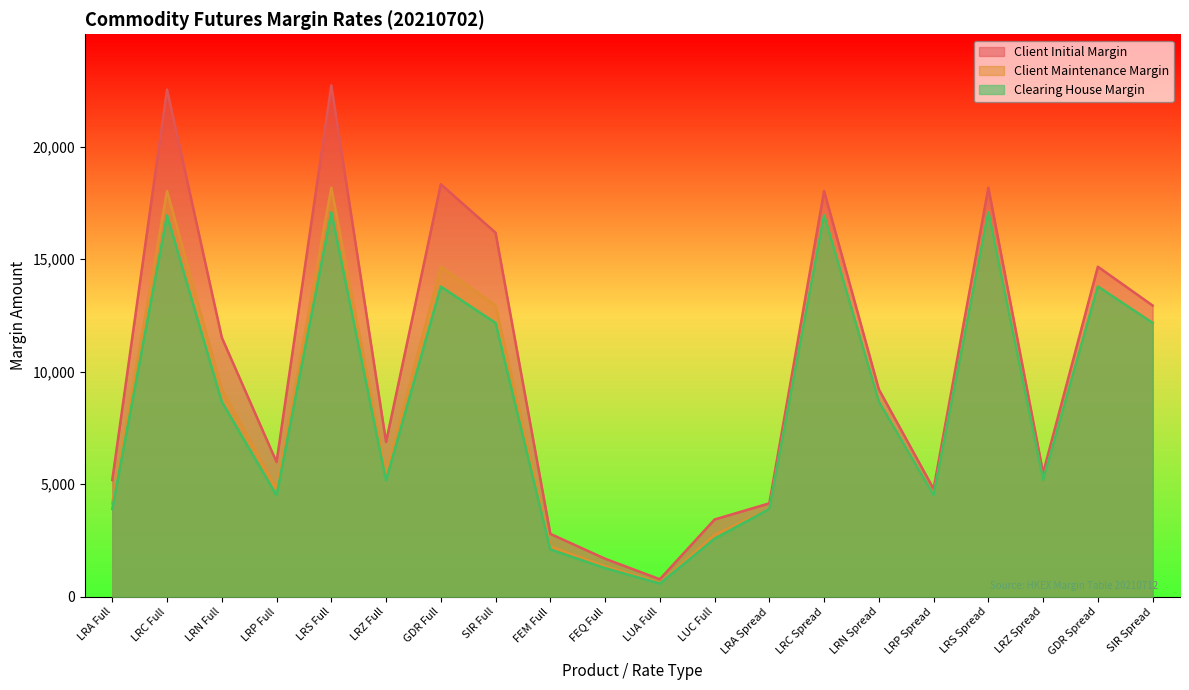

How many data points in Client Initial Margin are less than 9213?

10